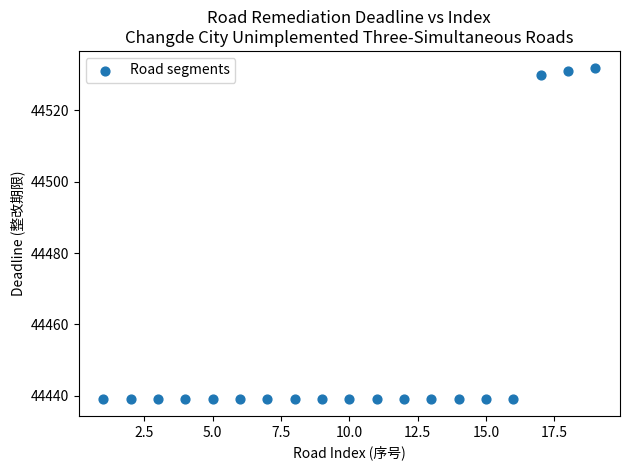

What is the range of Y values (max minus min)?

93